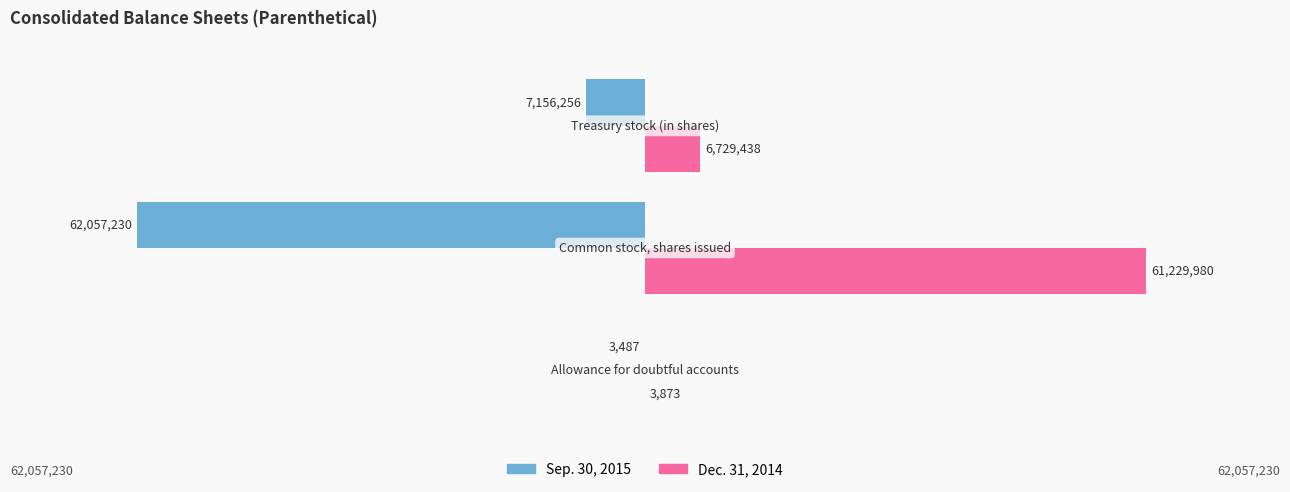

What are all the series names shown in the legend?

Sep. 30, 2015, Dec. 31, 2014